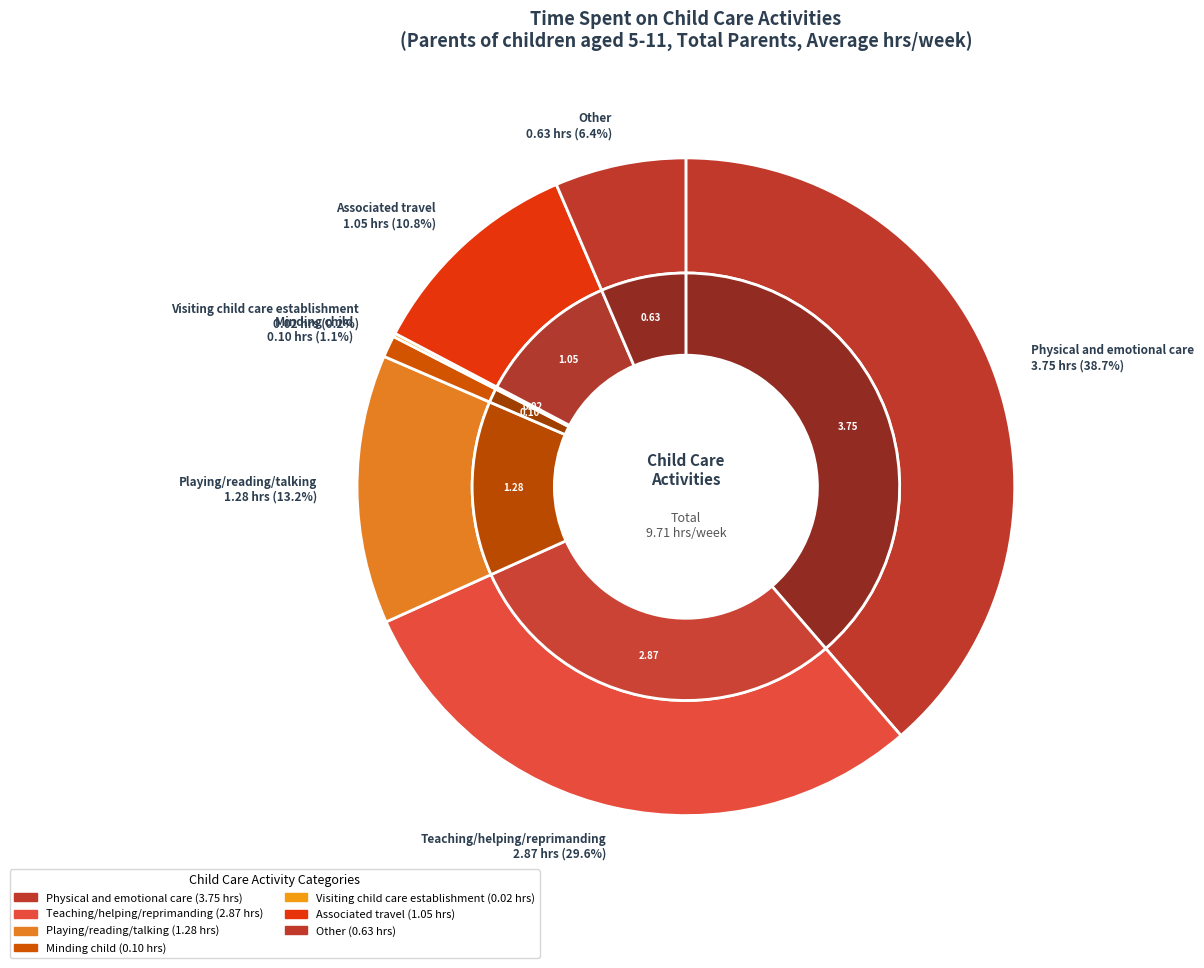

Rank the categories by value from highest to lowest.

Physical and emotional care, Teaching/helping/reprimanding, Playing/reading/talking, Associated travel, Other, Minding child, Visiting child care establishment